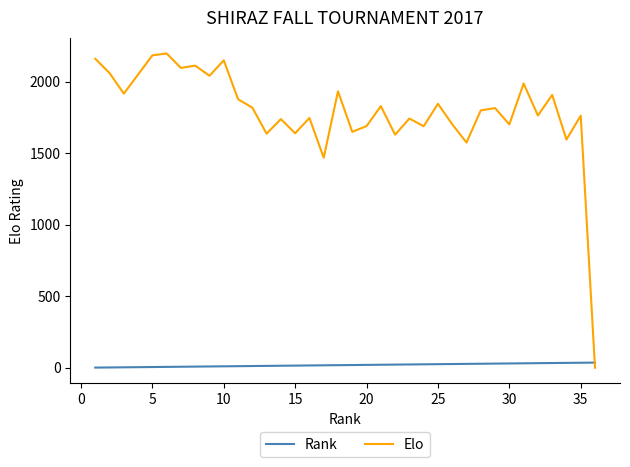

Does the chart display data point markers on the line(s)?

No